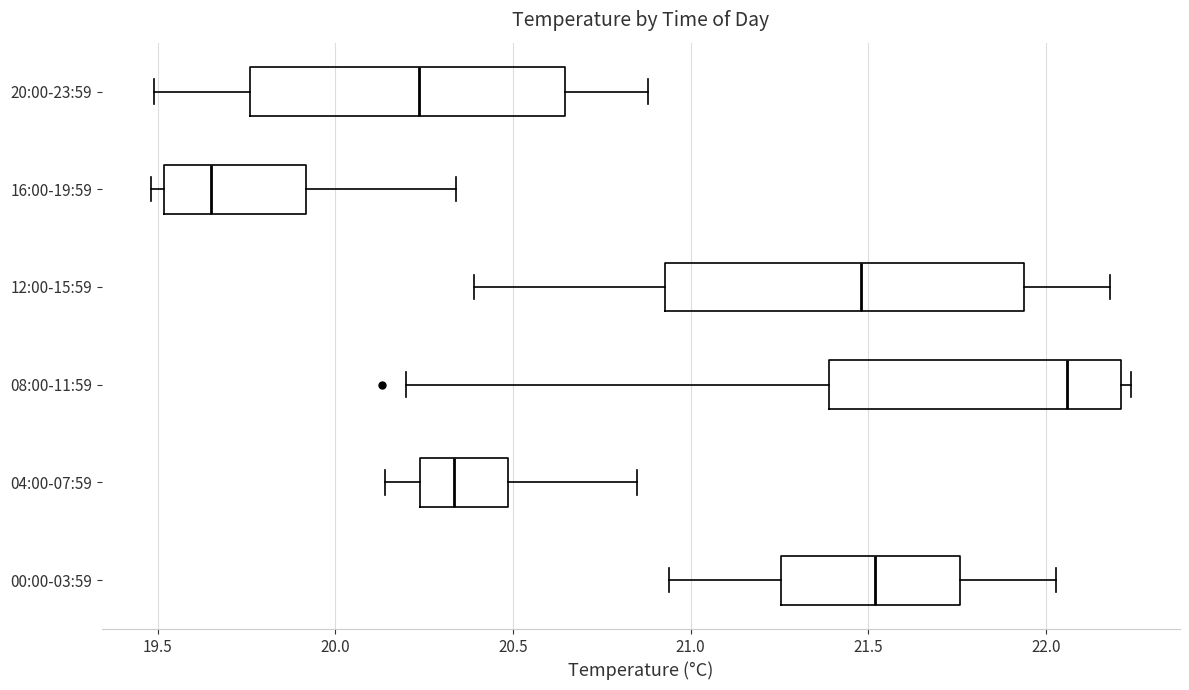

Reading bottom to top, read every box against the x-axis: the position of its median line, the range the box covers, and the ends of its whiskers. The values are not printed on the chart, so give them approximately, as read against the axis.

00:00-03:59: median 21.50, box 21.25 to 21.75, whiskers 20.95 to 22.05
04:00-07:59: median 20.35, box 20.25 to 20.50, whiskers 20.15 to 20.85
08:00-11:59: median 22.05, box 21.40 to 22.20, whiskers 20.20 to 22.25
12:00-15:59: median 21.50, box 20.95 to 21.95, whiskers 20.40 to 22.20
16:00-19:59: median 19.65, box 19.50 to 19.90, whiskers 19.50 (just left of the box's left edge) to 20.35
20:00-23:59: median 20.25, box 19.75 to 20.65, whiskers 19.50 to 20.90